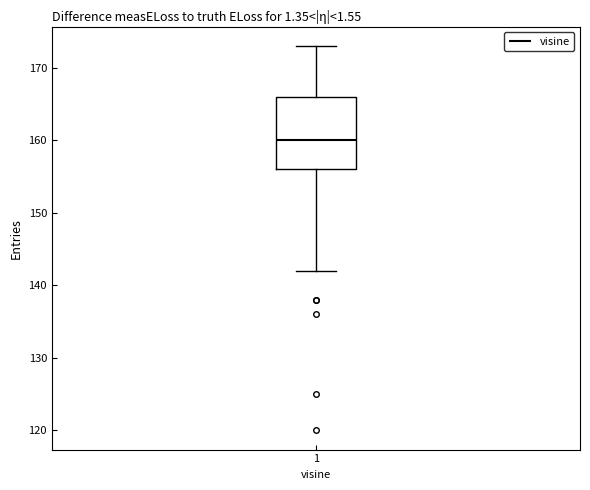

Where is the upper edge of the box at x = 1 on the y-axis? The values are not printed on the chart, so give them approximately, as read against the axis.

166